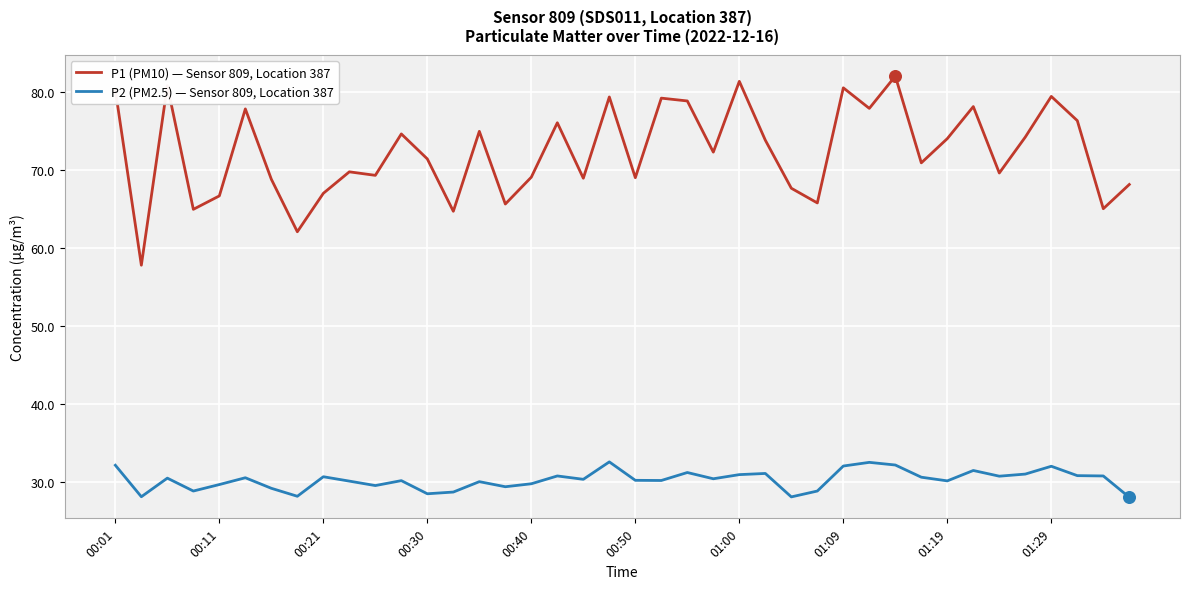

Which series has the largest total across all categories?

P1 (PM10) — Sensor 809, Location 387